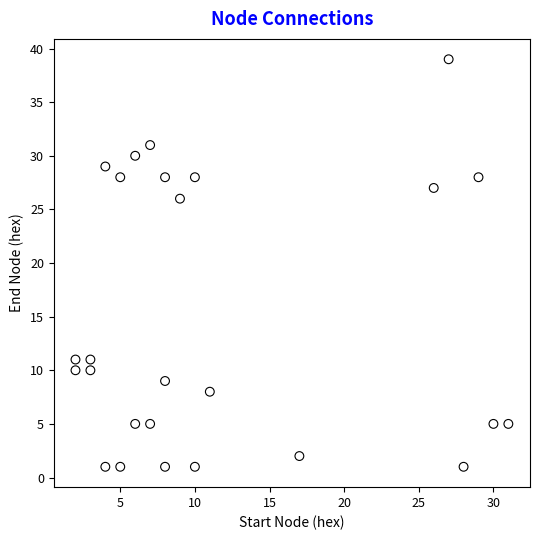

What Y value in the scatter plot is closest to 20?

26